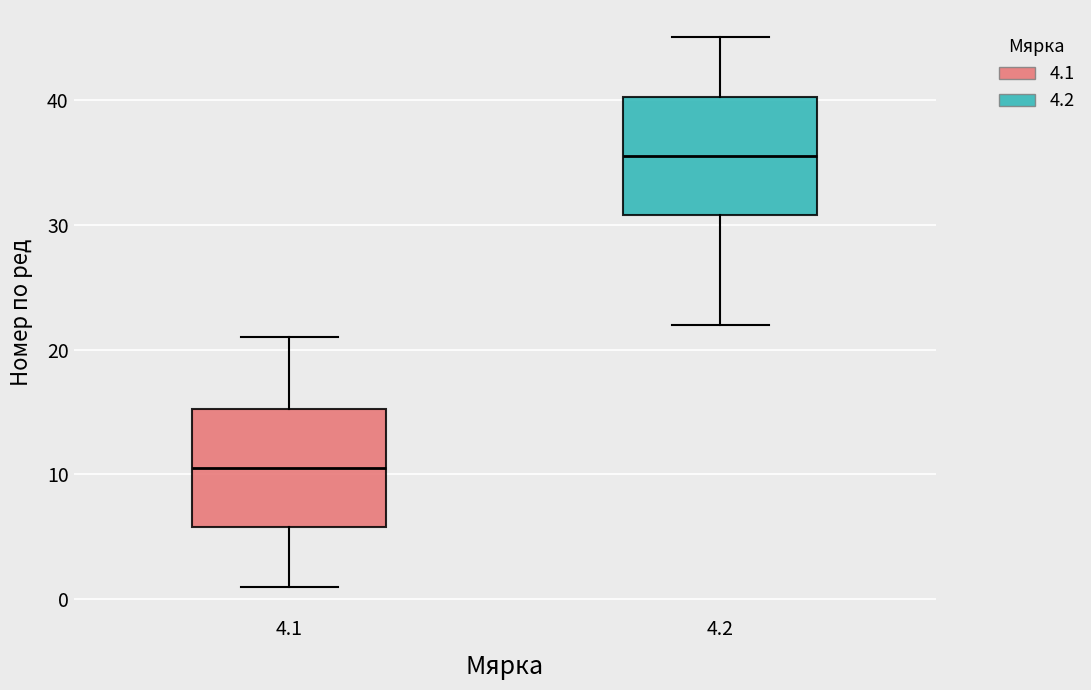

Reading left to right, transcribe this box plot: for each box, give where its median line is, the range the box spans, and where its two whiskers end, as read against the y-axis. The values are not printed on the chart, so give them approximately, as read against the axis.

4.1: median 11, box 6 to 15, whiskers 1 to 21
4.2: median 36, box 31 to 40, whiskers 22 to 45